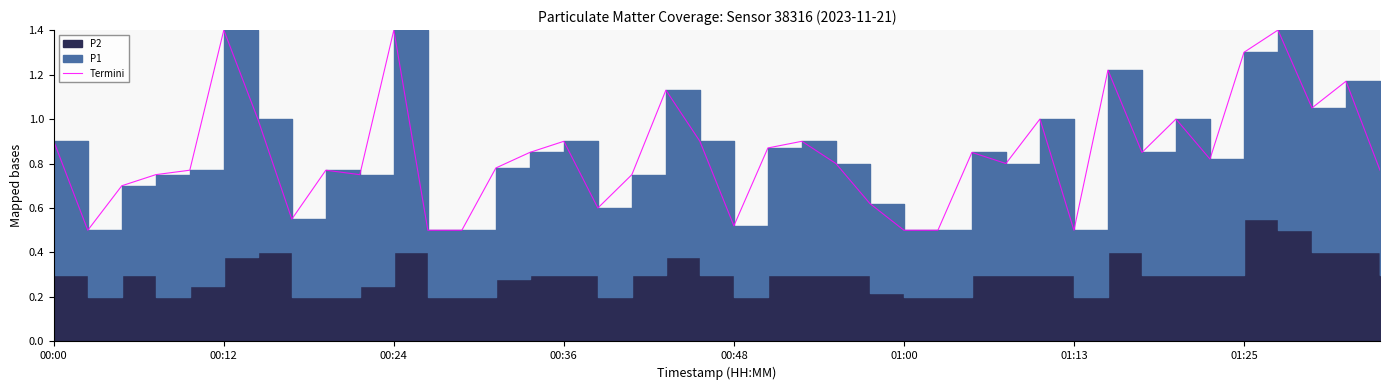

How many points are lower than both their immediate neighbors (excluding endpoints)?

10